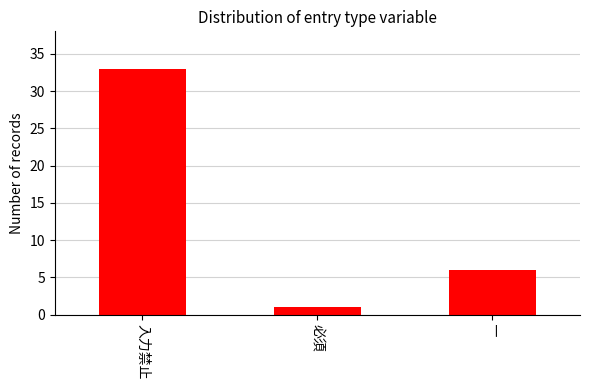

Reading right to left, what are all the values shown in this chart?

―=6	必須=1	入力禁止=33